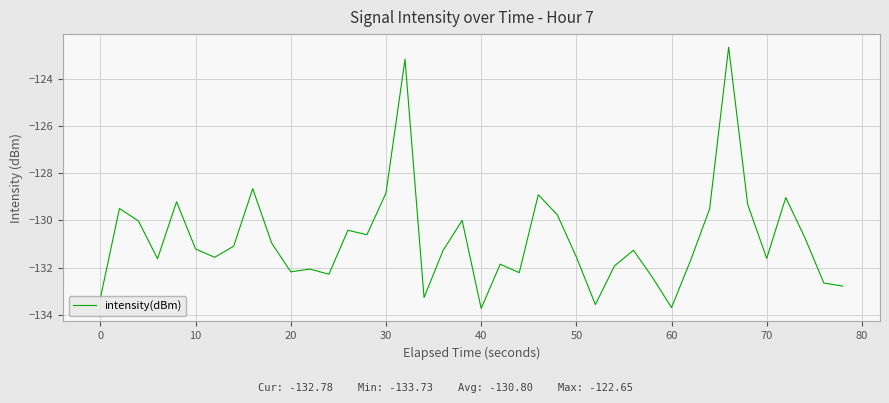

What is the maximum value shown in the chart?

-122.6